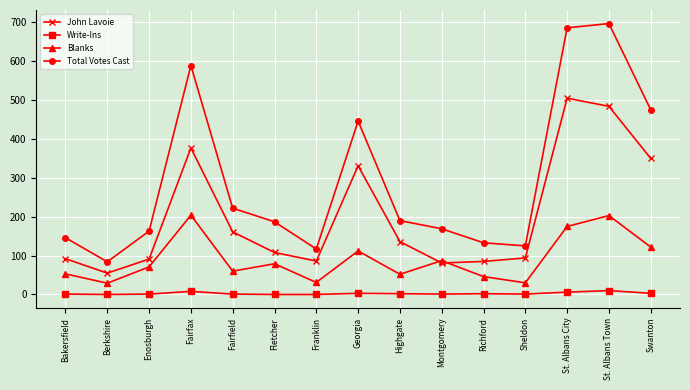

At which label is John Lavoie closest to 280?

Georgia